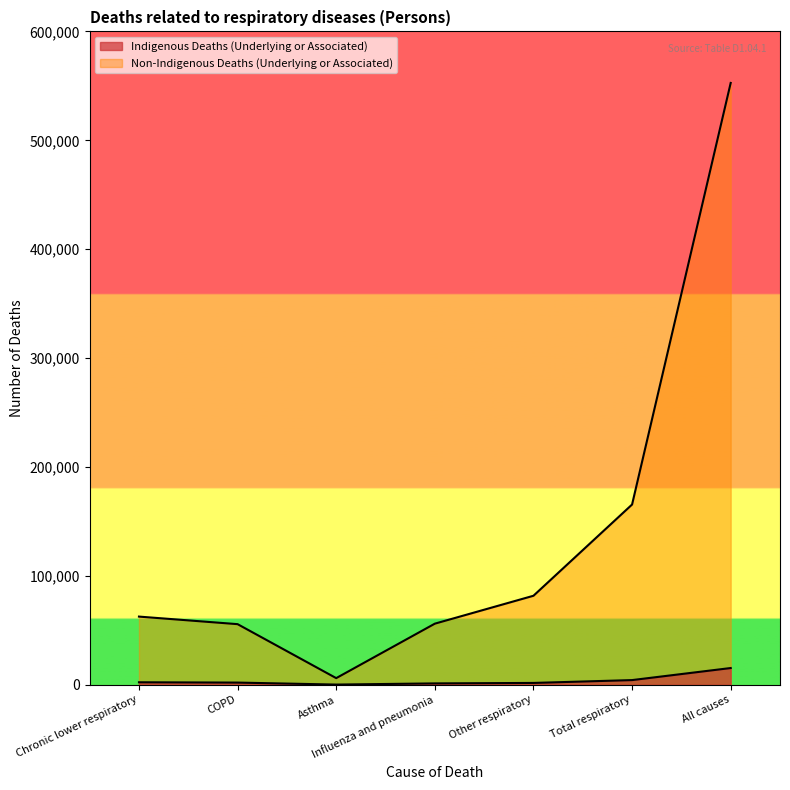

Reading left to right, list all the values displayed in this chart.

Indigenous Deaths (Underlying or Associated): 2357	2074	244	1325	1754	4366	15439
Non-Indigenous Deaths (Underlying or Associated): 62669	55722	6164	56166	81797	165580	552679